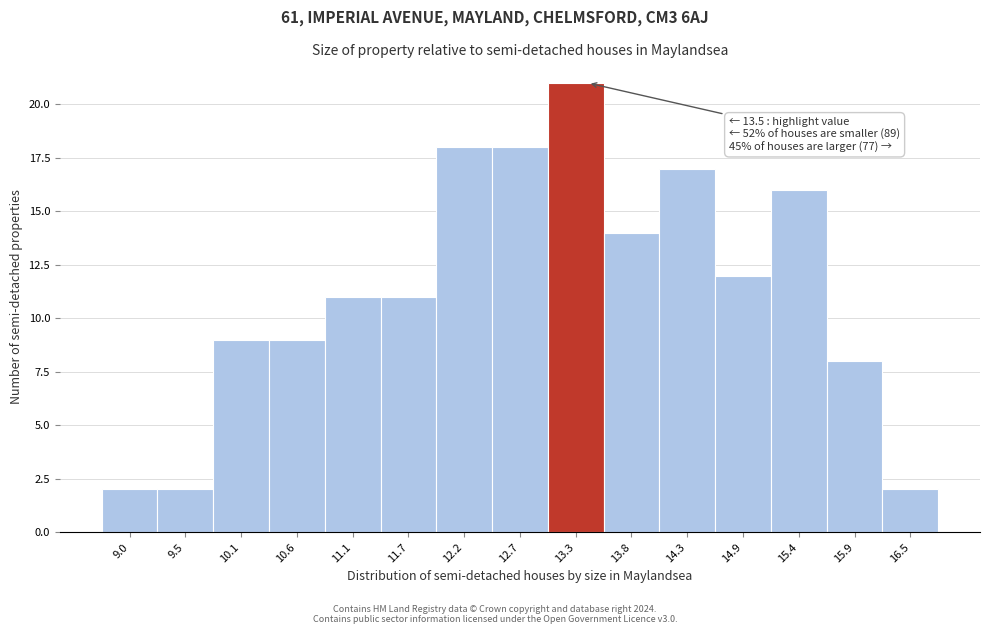

Reading left to right, extract all data points from this chart.

2	2	9	9	11	11	18	18	21	14	17	12	16	8	2